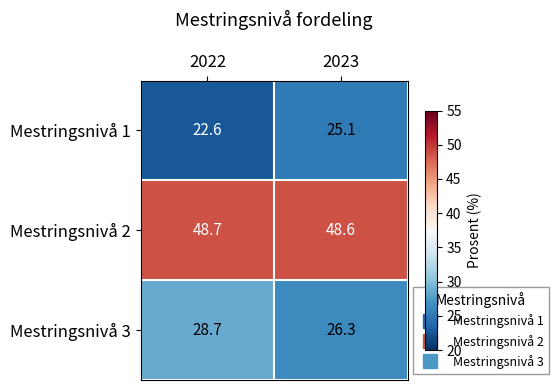

What is the total value across all series at 2022?

100.0